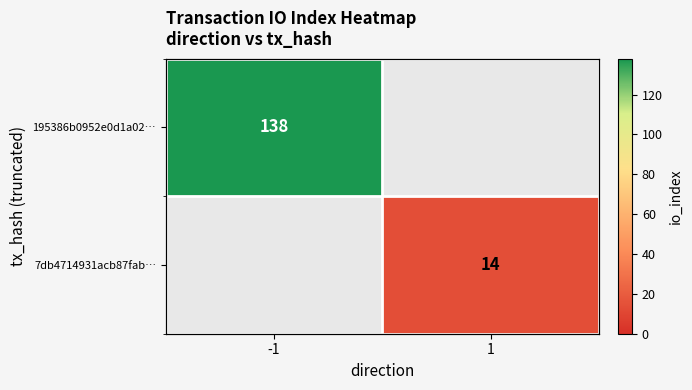

The value of 195386b0952e0d1a02… at -1 is 56.7. True or false?

False